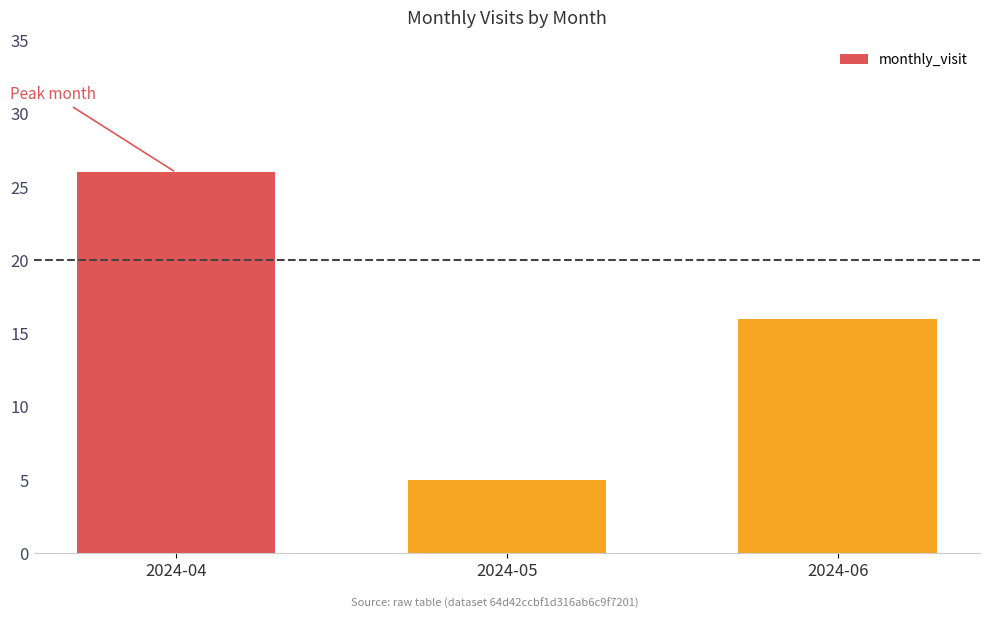

What is the average value?

16